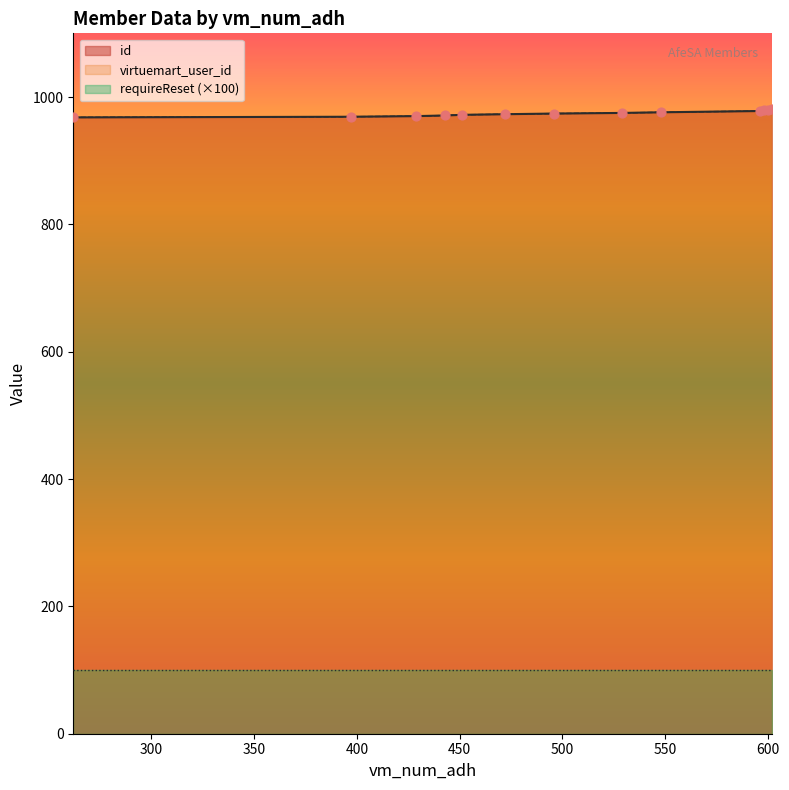

Which series has the largest total across all categories?

id